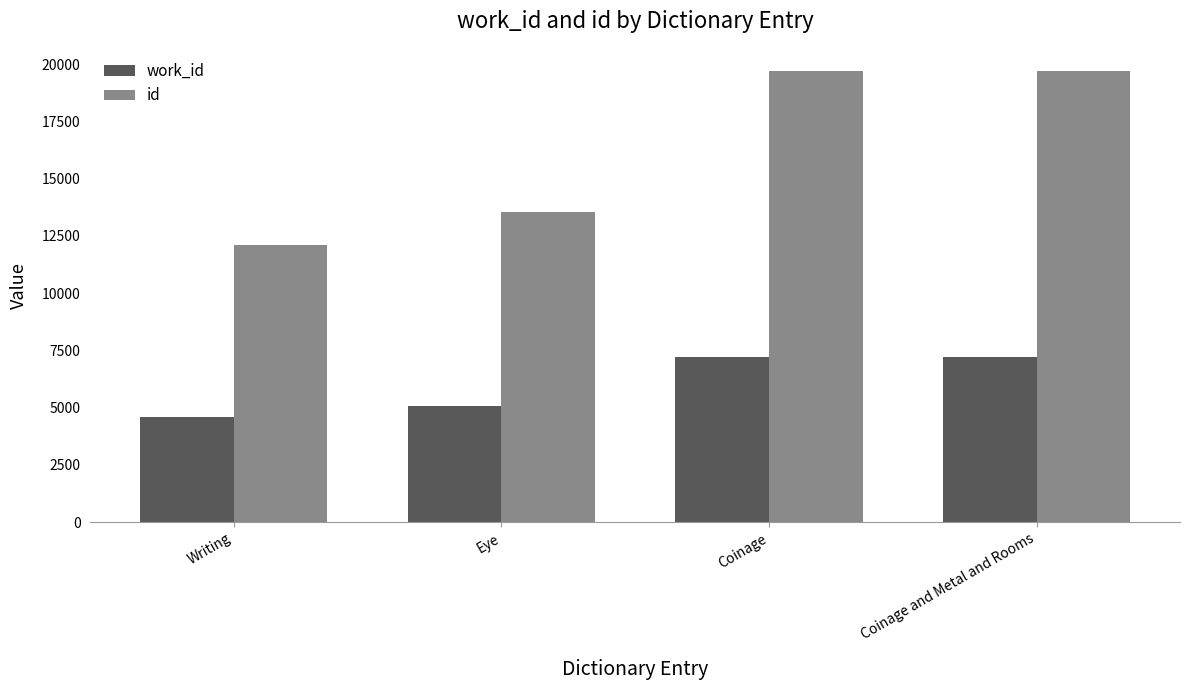

What is the value of the work_id bar at the 2nd from the left?

5056